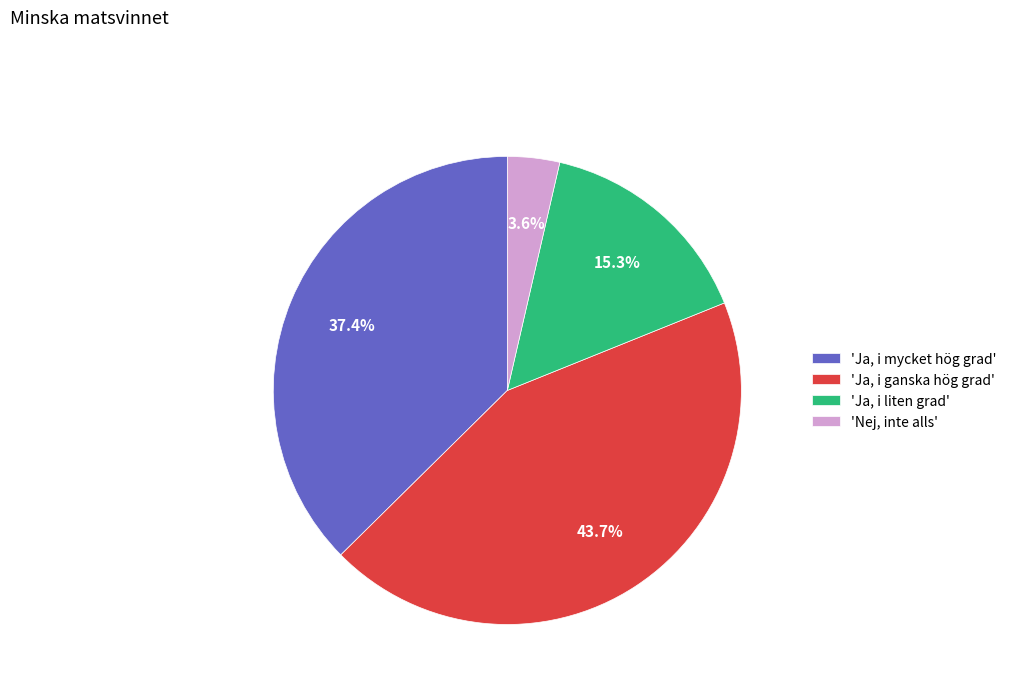

Does any single category account for the majority?

No